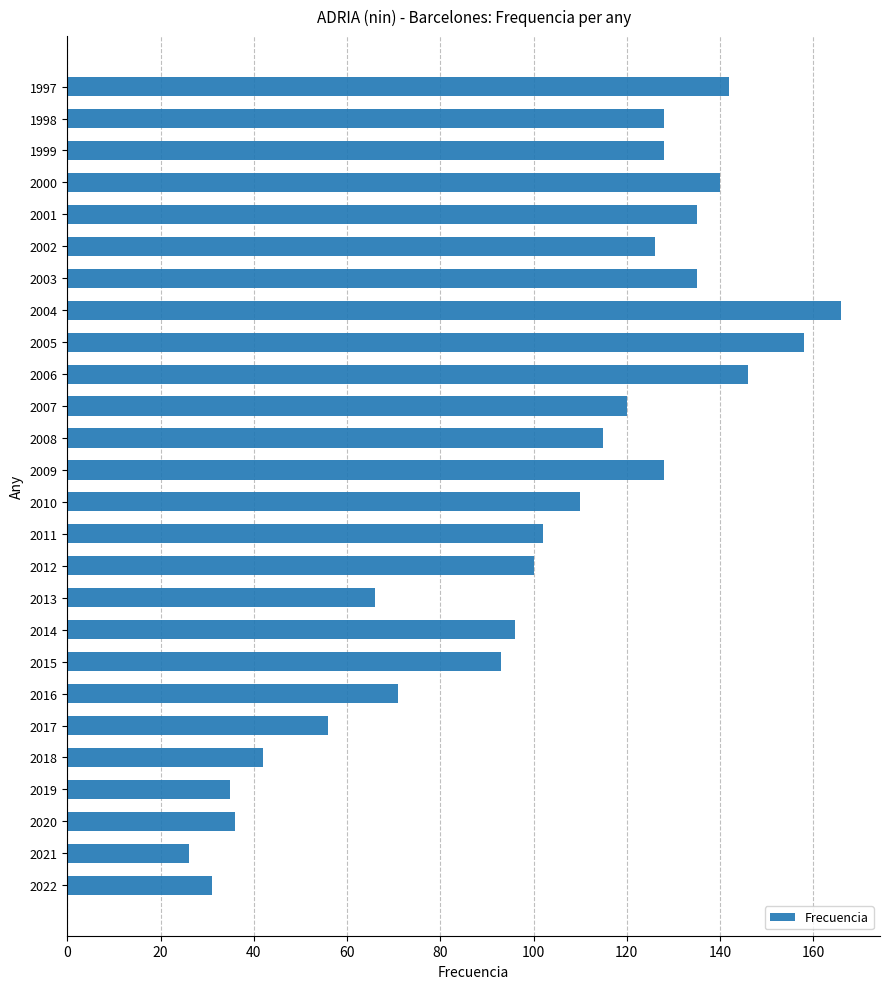

Reading top to bottom, list all the values displayed in this chart.

1997=142	1998=128	1999=128	2000=140	2001=135	2002=126	2003=135	2004=166	2005=158	2006=146	2007=120	2008=115	2009=128	2010=110	2011=102	2012=100	2013=66	2014=96	2015=93	2016=71	2017=56	2018=42	2019=35	2020=36	2021=26	2022=31